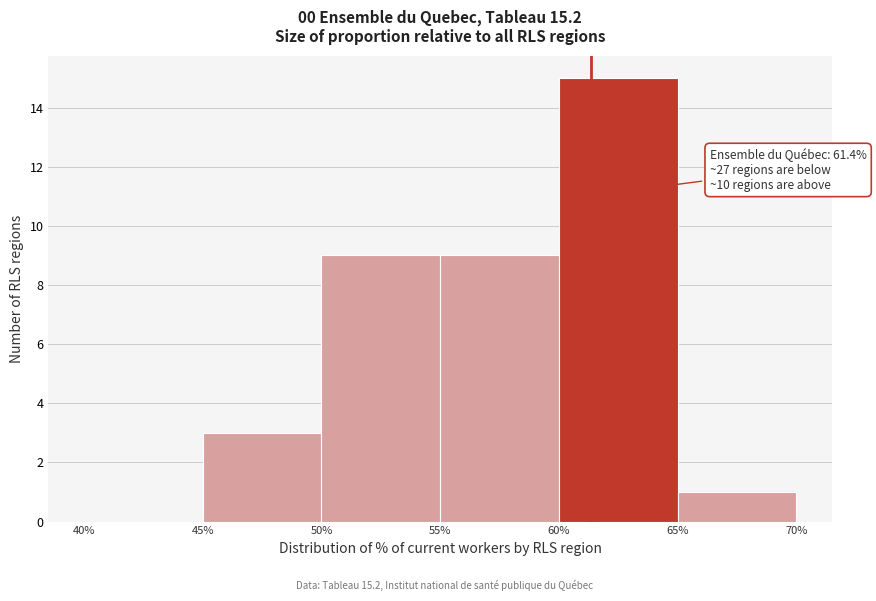

Which range on the x-axis has the tallest bar?

60% to 65%